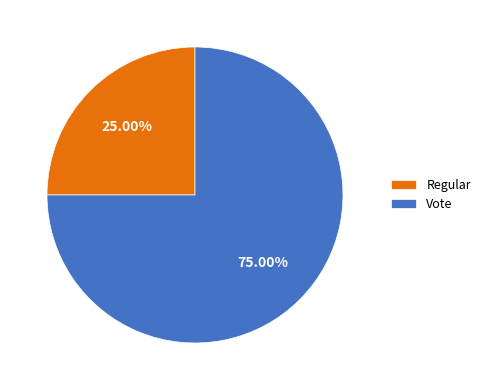

Approximately how many times larger is the value at Regular compared to Vote?

0.3